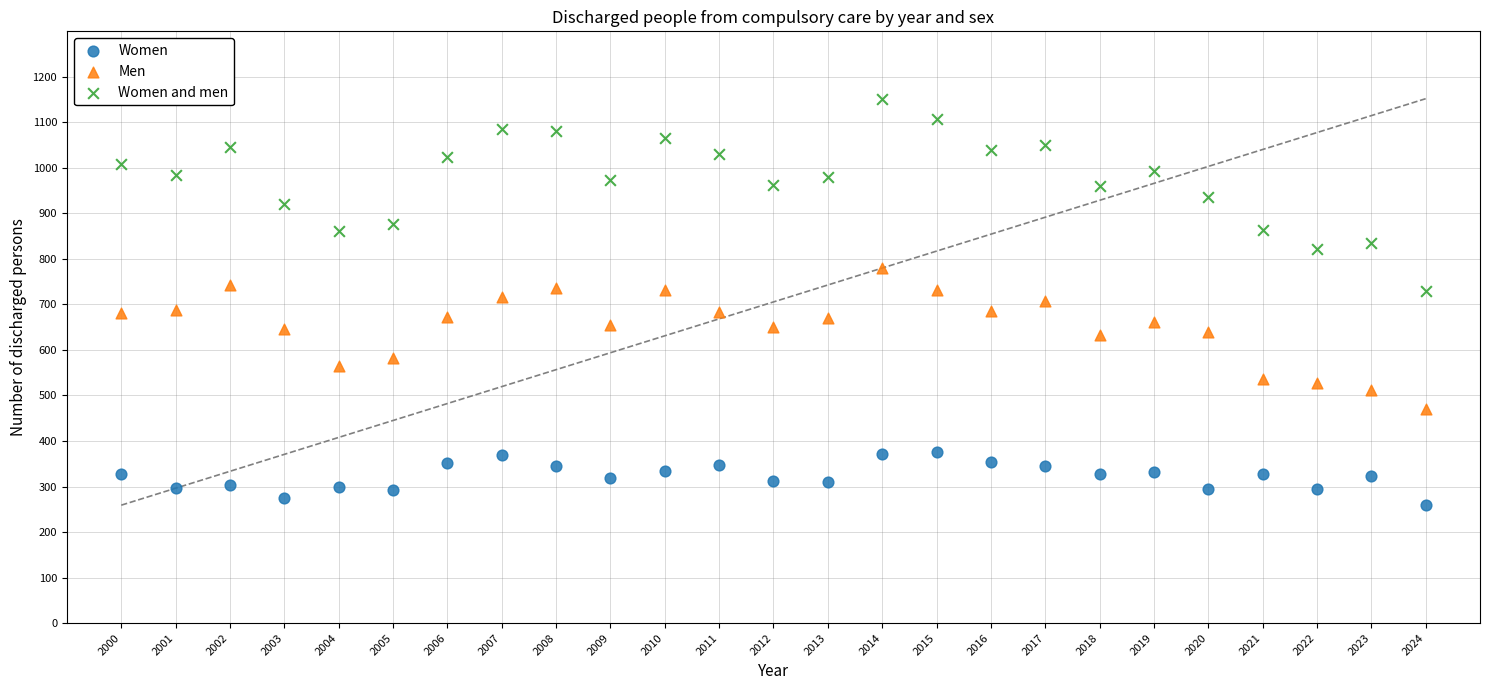

Which series contains the lowest Y value?

Women